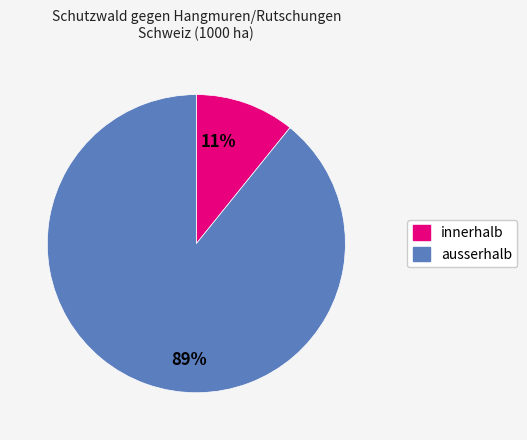

Count the number of slices in the pie.

2